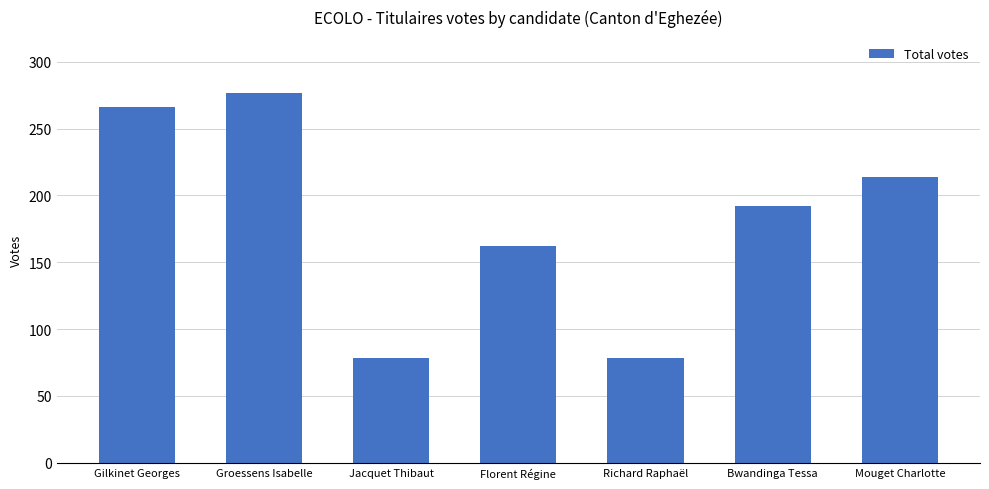

What is the value of the 1st bar from the left?

266